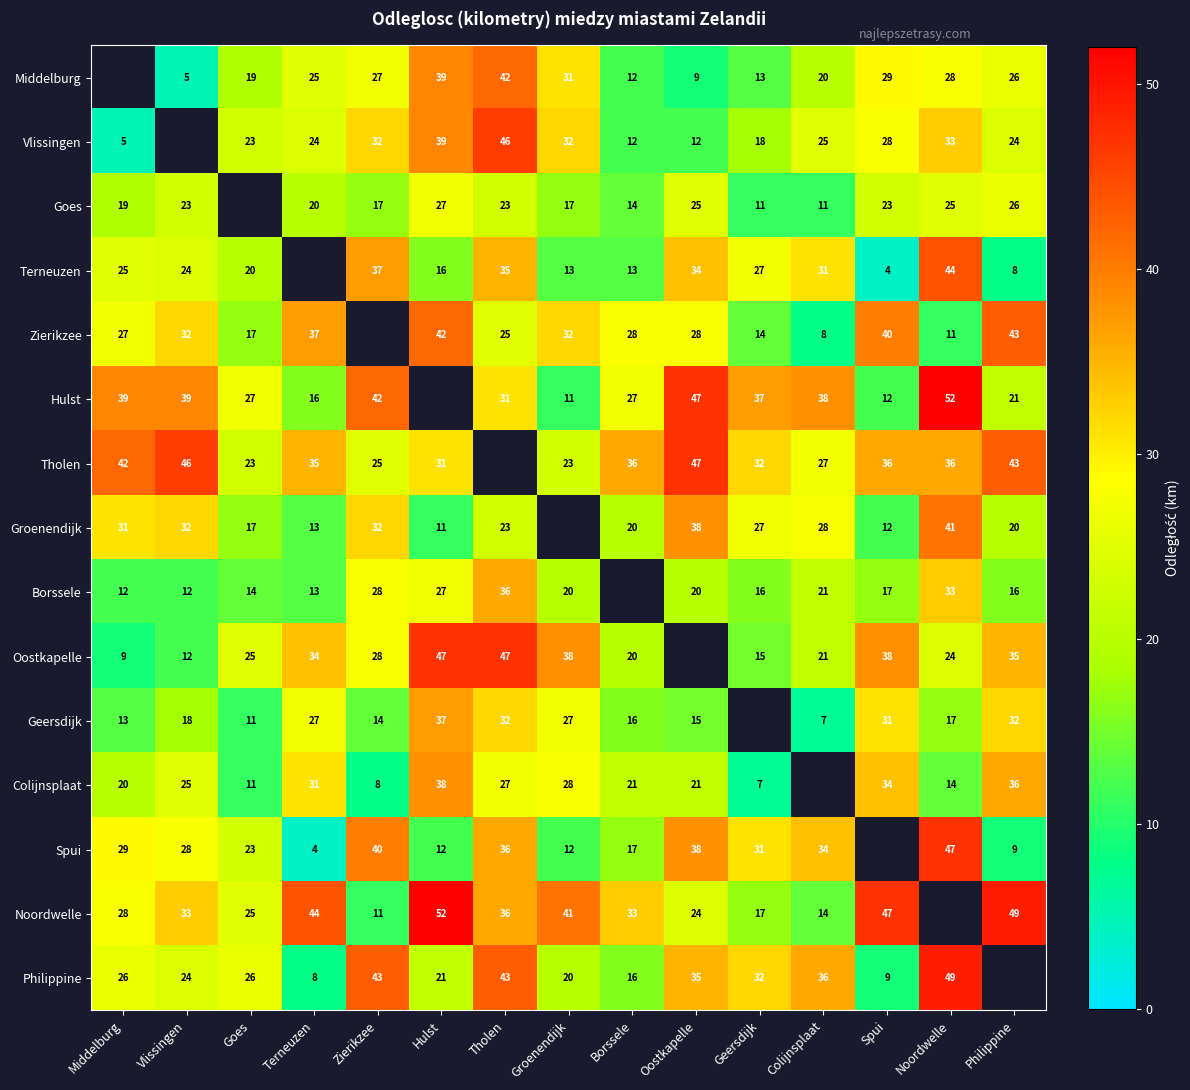

Is the value of Groenendijk at Terneuzen greater than the value of Colijnsplaat at Hulst?

No